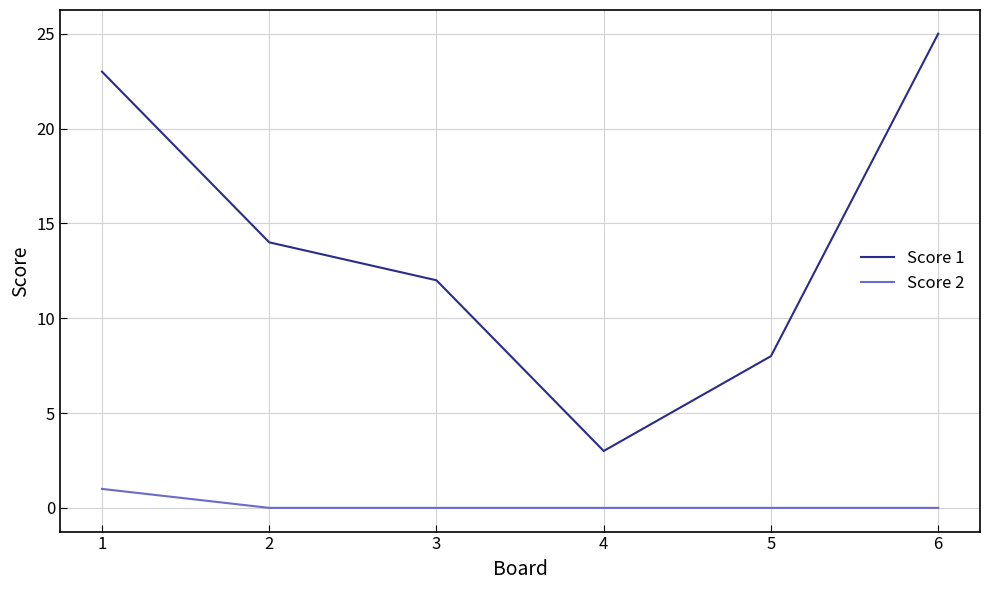

Count the number of categories in the chart.

6